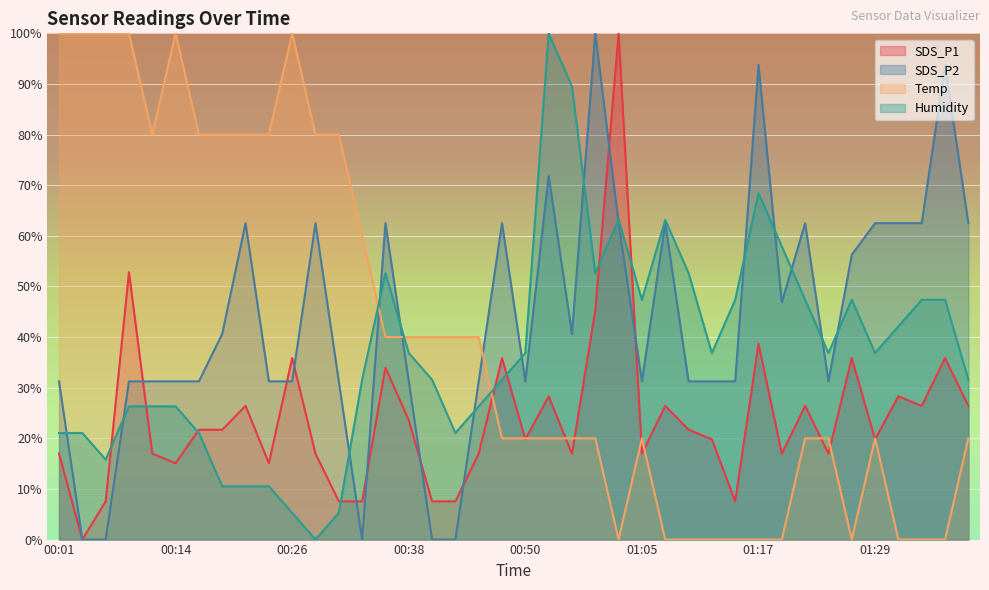

Which series has the largest total across all categories?

SDS_P2